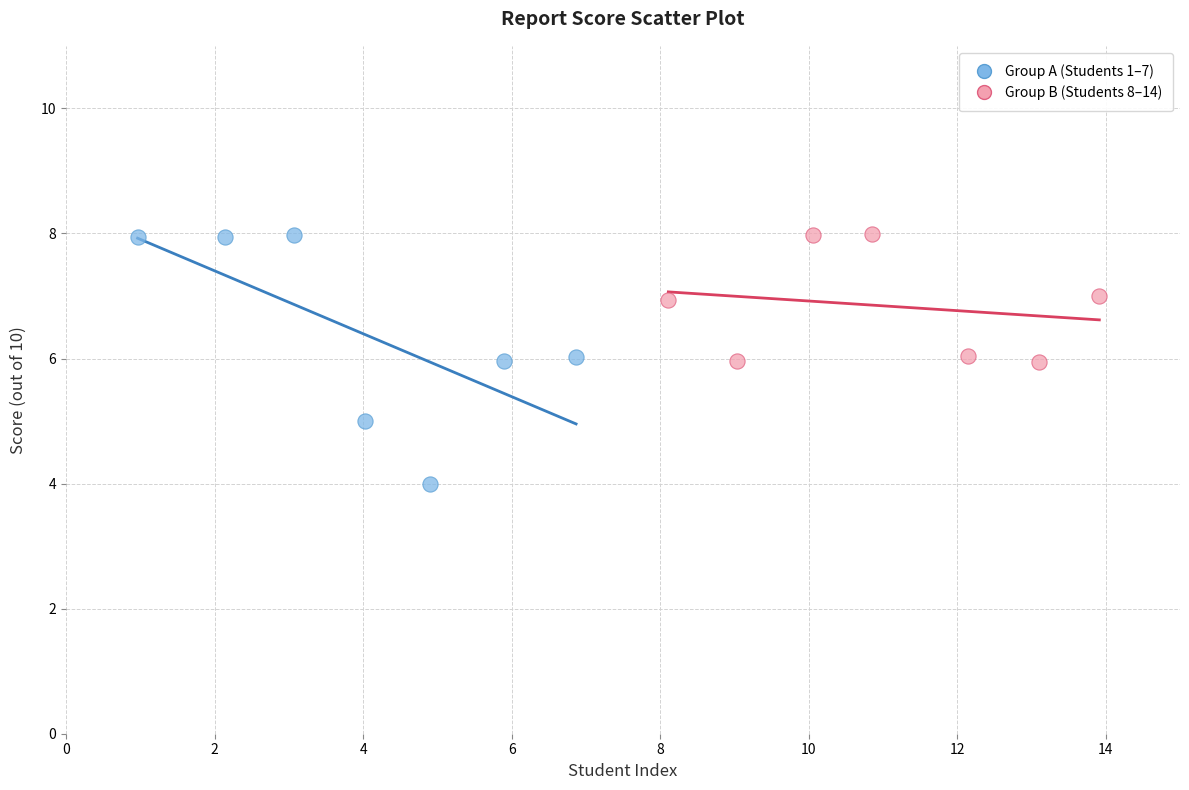

Which series has the widest spread of Y values?

Group A (Students 1–7)